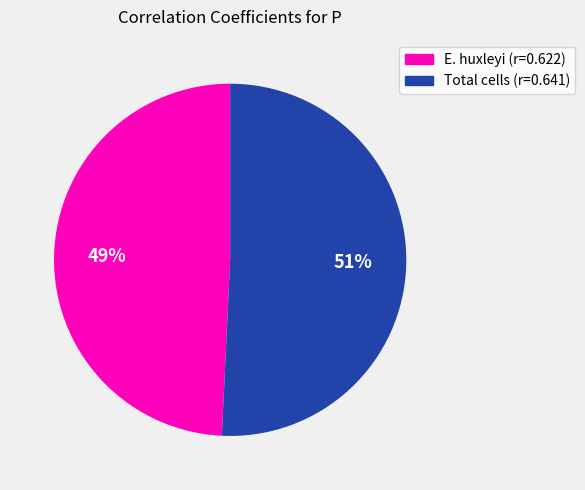

Which slice is the smallest?

E. huxleyi (r=0.622)